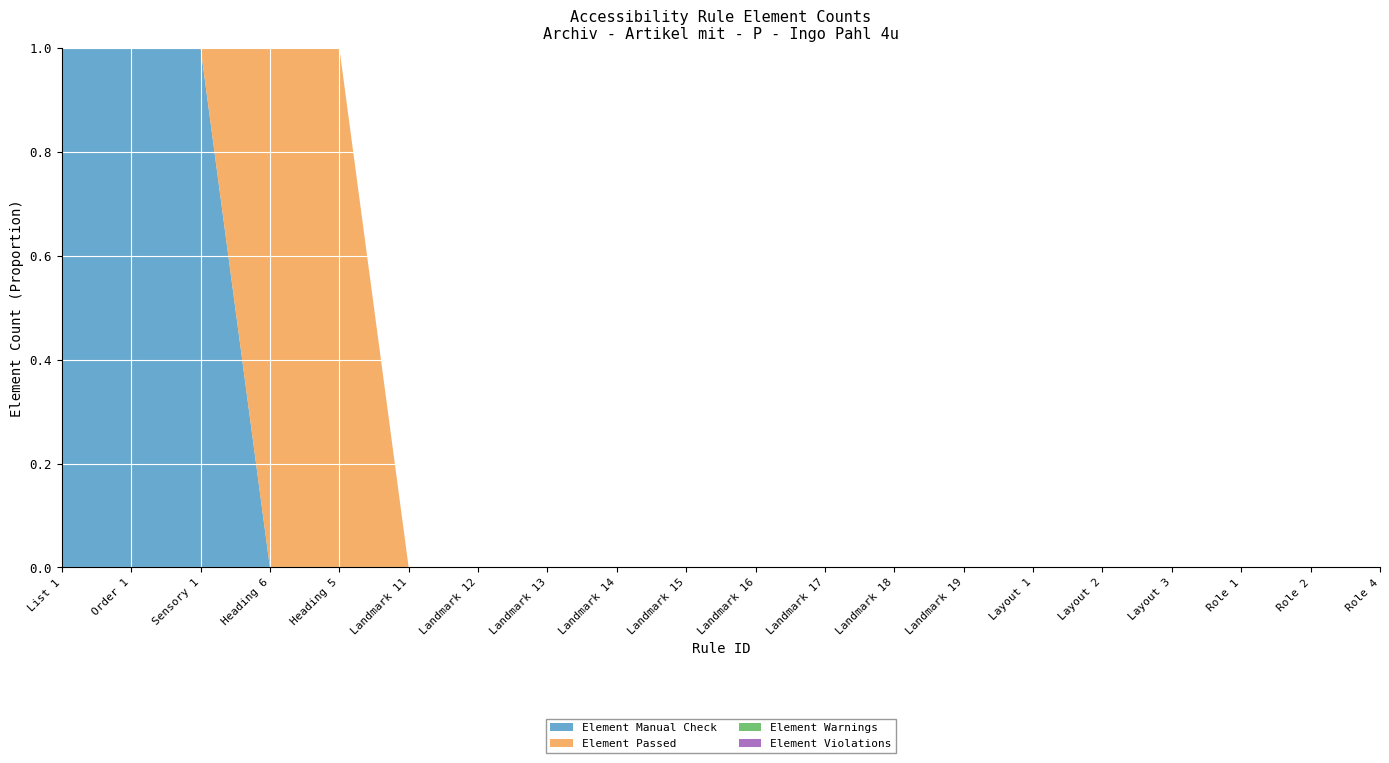

Reading right to left, transcribe all the data shown in this chart.

Element Manual Check: Role 4=0	Role 2=0	Role 1=0	Layout 3=0	Layout 2=0	Layout 1=0	Landmark 19=0	Landmark 18=0	Landmark 17=0	Landmark 16=0	Landmark 15=0	Landmark 14=0	Landmark 13=0	Landmark 12=0	Landmark 11=0	Heading 5=0	Heading 6=0	Sensory 1=1	Order 1=21	List 1=76
Element Passed: Role 4=0	Role 2=0	Role 1=0	Layout 3=0	Layout 2=0	Layout 1=0	Landmark 19=0	Landmark 18=0	Landmark 17=0	Landmark 16=0	Landmark 15=0	Landmark 14=0	Landmark 13=0	Landmark 12=0	Landmark 11=0	Heading 5=15	Heading 6=15	Sensory 1=0	Order 1=0	List 1=0
Element Warnings: Role 4=0	Role 2=0	Role 1=0	Layout 3=0	Layout 2=0	Layout 1=0	Landmark 19=0	Landmark 18=0	Landmark 17=0	Landmark 16=0	Landmark 15=0	Landmark 14=0	Landmark 13=0	Landmark 12=0	Landmark 11=0	Heading 5=0	Heading 6=0	Sensory 1=0	Order 1=0	List 1=0
Element Violations: Role 4=0	Role 2=0	Role 1=0	Layout 3=0	Layout 2=0	Layout 1=0	Landmark 19=0	Landmark 18=0	Landmark 17=0	Landmark 16=0	Landmark 15=0	Landmark 14=0	Landmark 13=0	Landmark 12=0	Landmark 11=0	Heading 5=0	Heading 6=0	Sensory 1=0	Order 1=0	List 1=0